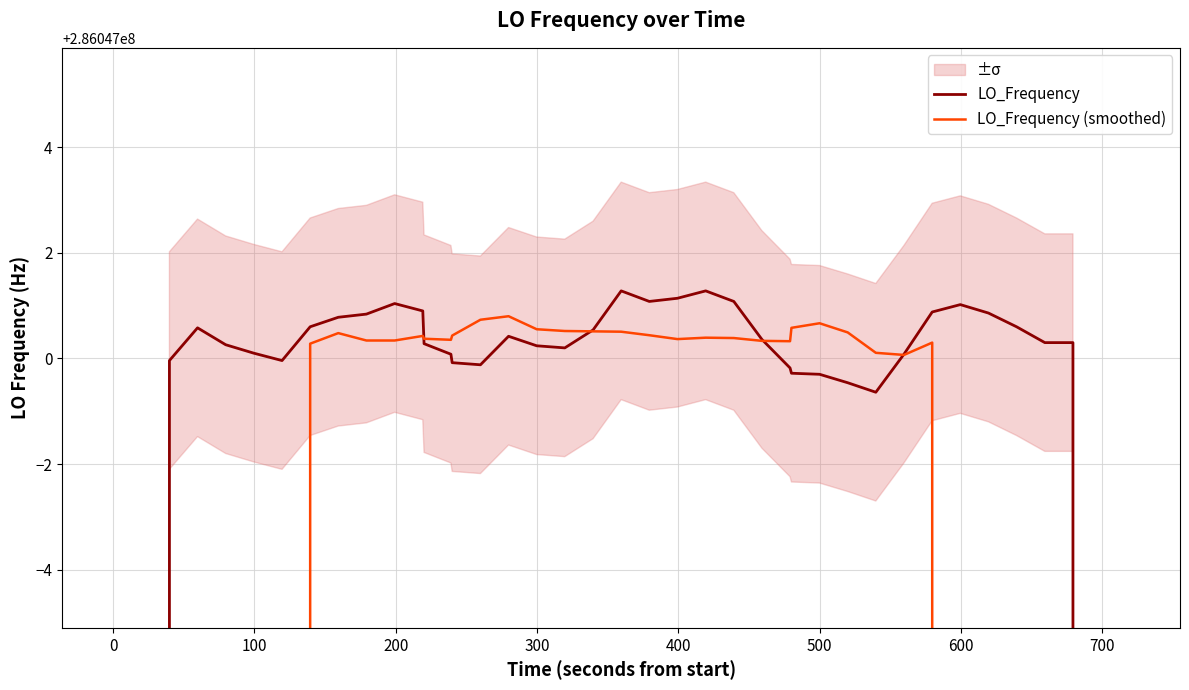

Rank the series by their average value, from highest to lowest.

LO_Frequency, LO_Frequency (smoothed)